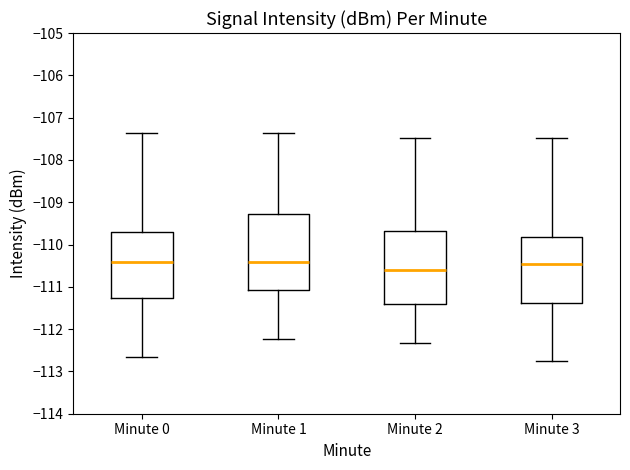

Which box's median line is the lowest?

Minute 2